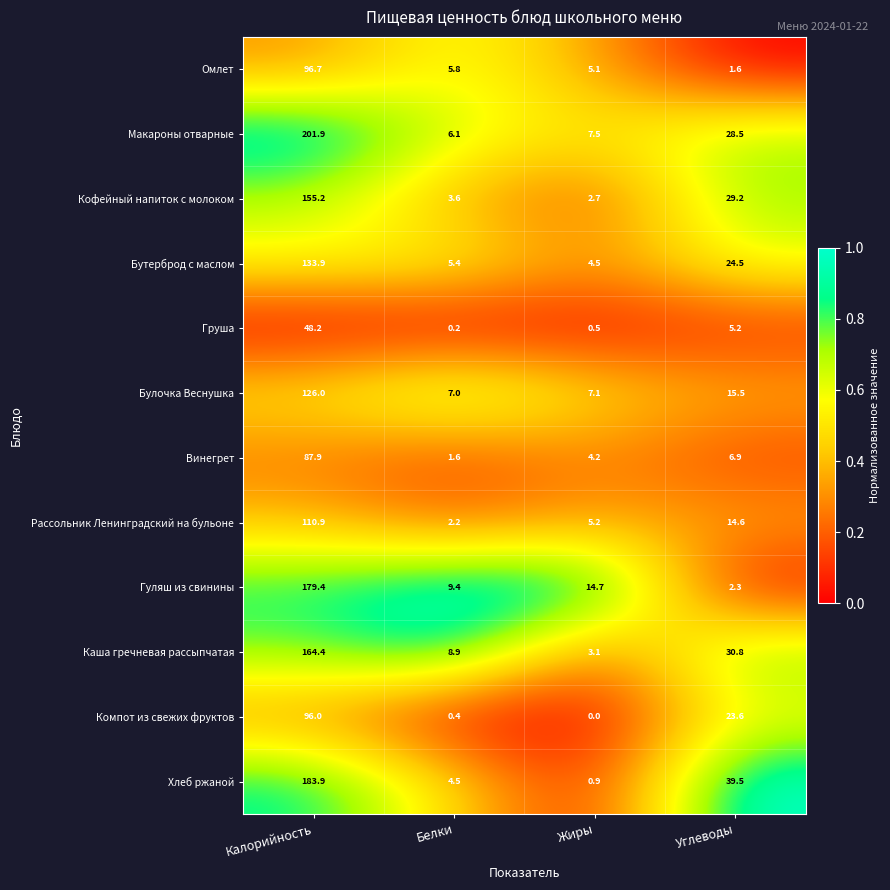

True or false: Кофейный напиток с молоком has a value of 155.2 at Калорийность.

True